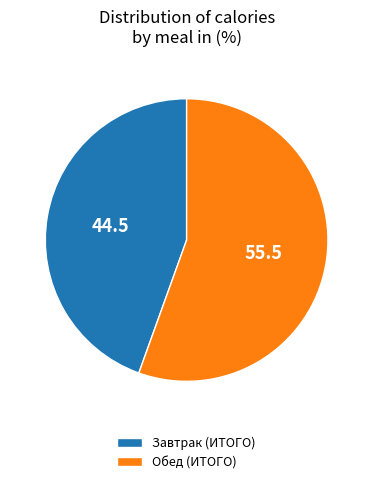

Is it true that Завтрак (ИТОГО) is 45% of the pie?

True